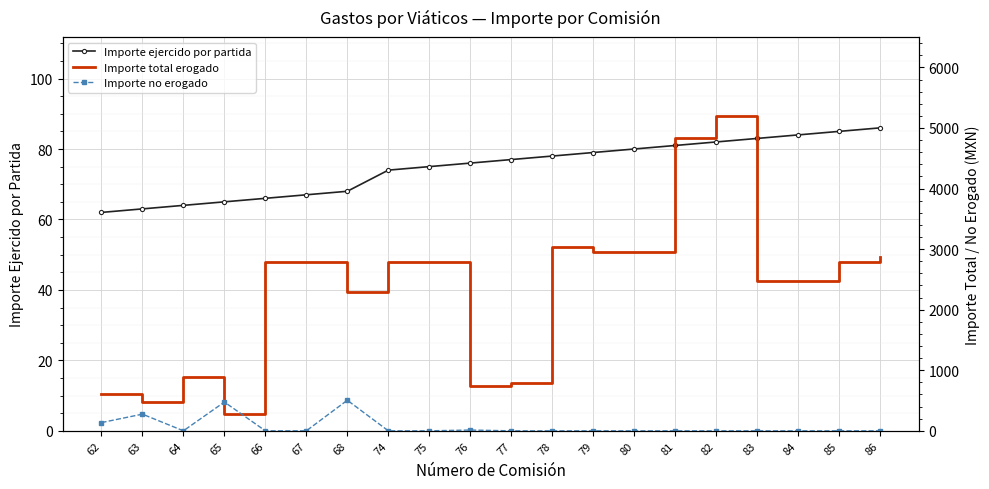

Rank the series by their maximum value, from highest to lowest.

Importe total erogado, Importe no erogado, Importe ejercido por partida